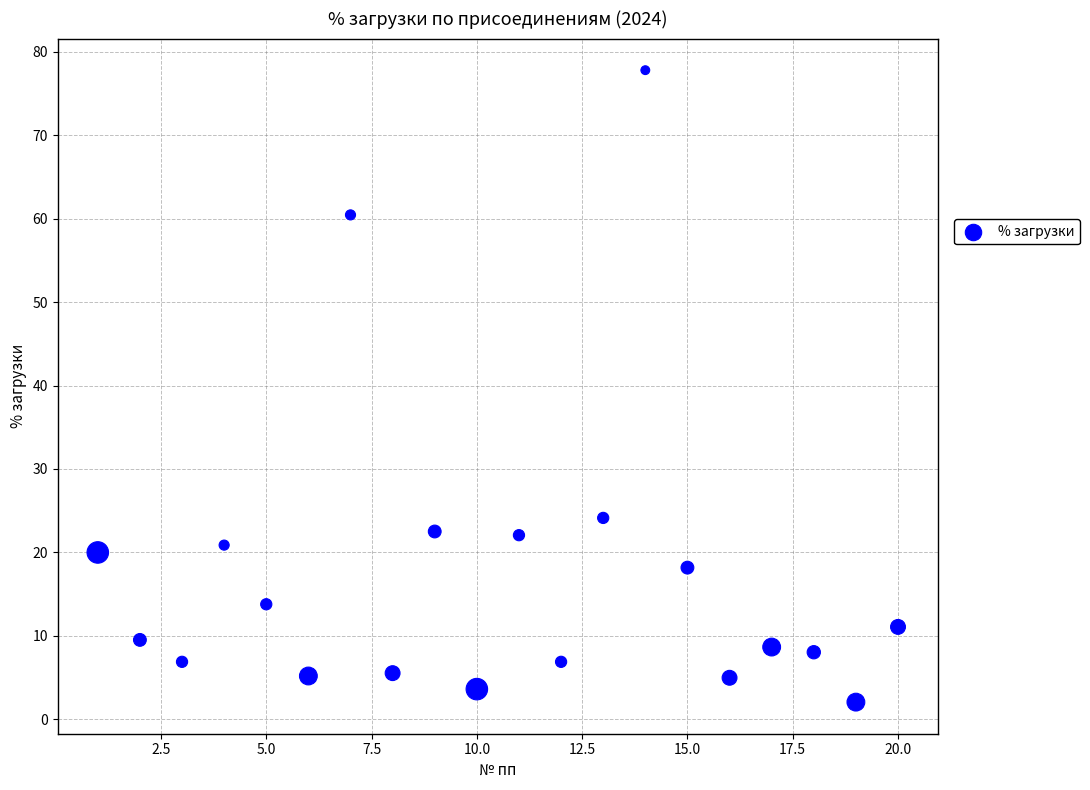

What is the range of Y values (max minus min)?

75.7